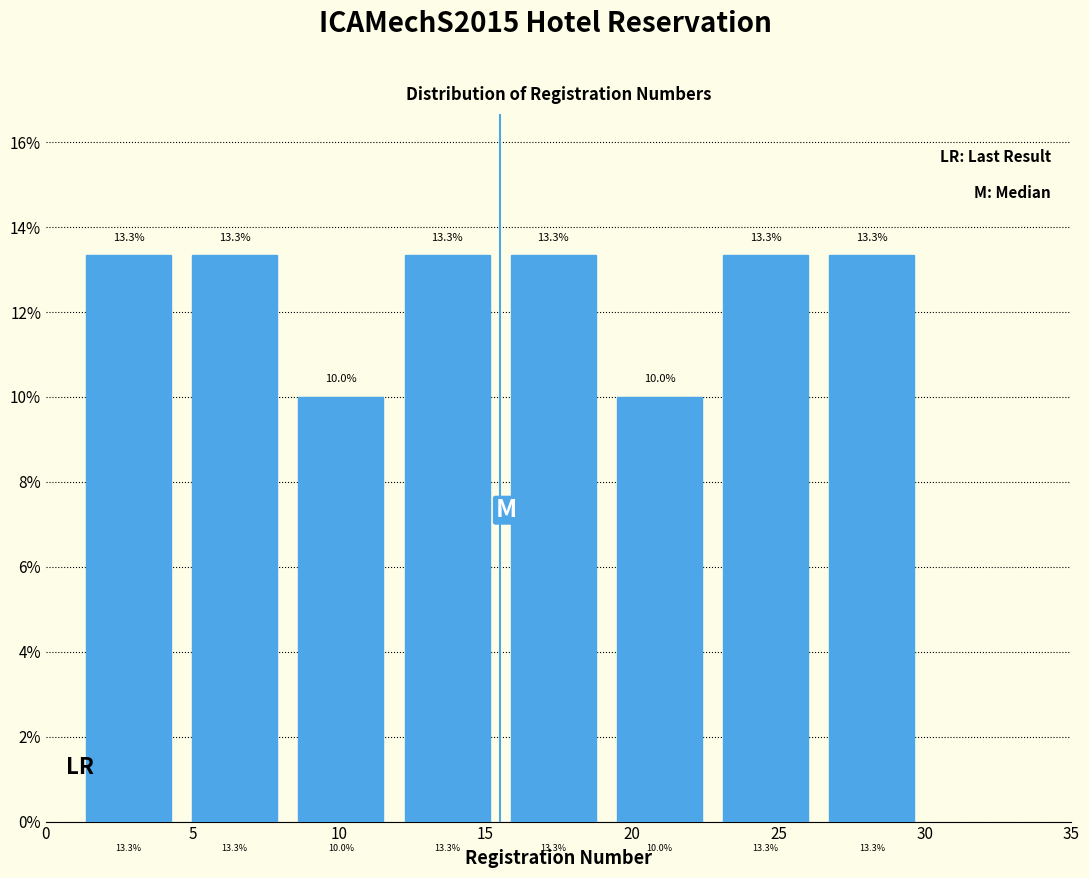

How tall is the bar that spans 8.5 to 12.0 on the x-axis? The bar edges are not printed on the chart, so give them approximately, as read against the axis.

10.0